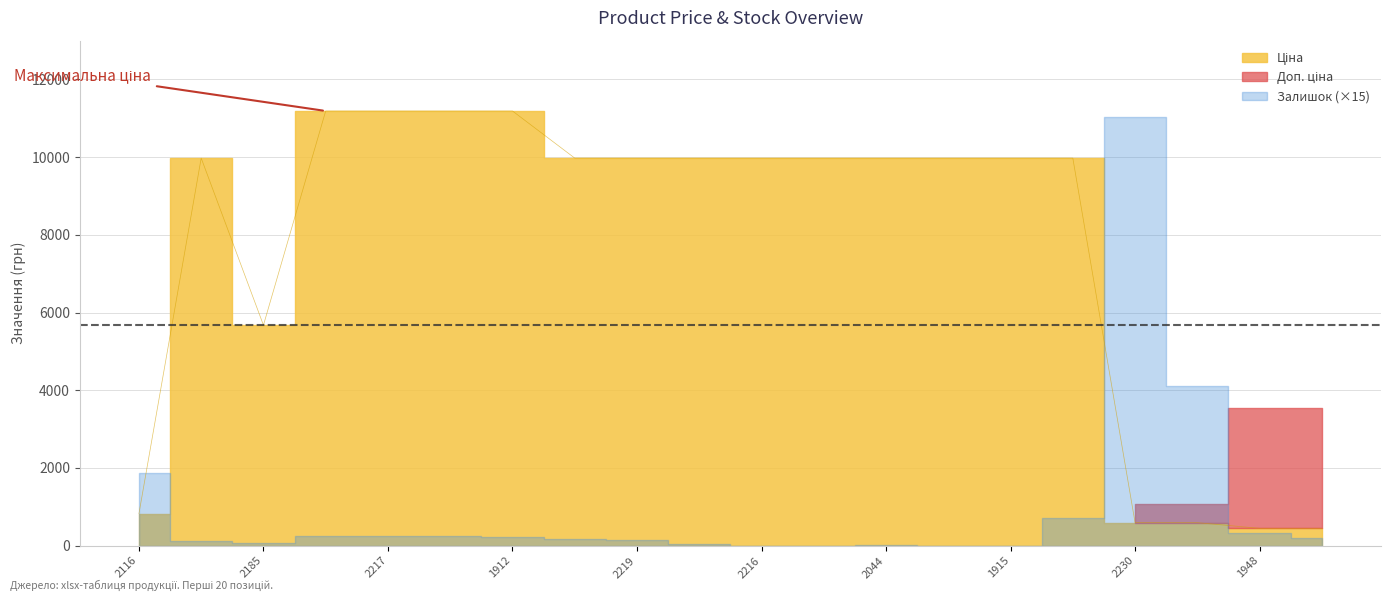

True or false: Залишок has a value of 80.7 at 271702229.

False